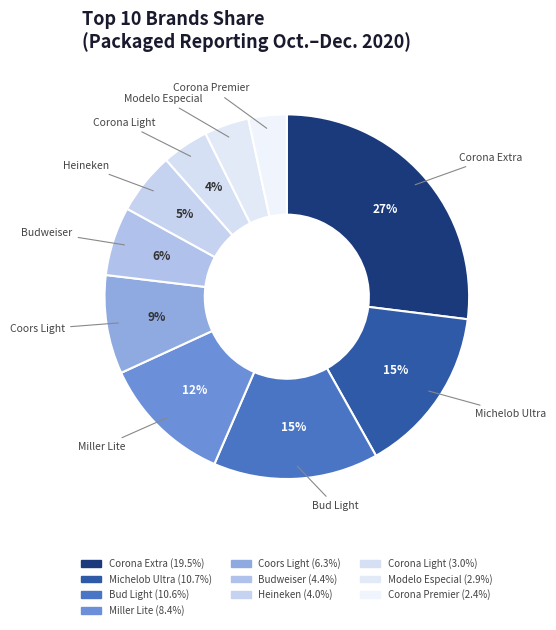

How many segments does this pie chart have?

10